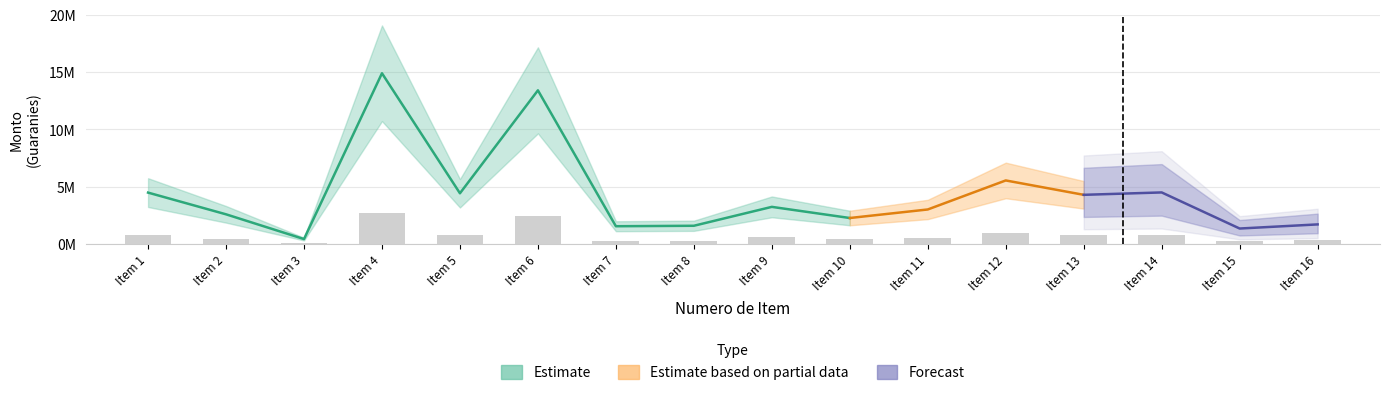

Is it true that the value at Item 10 is 0.4?

True